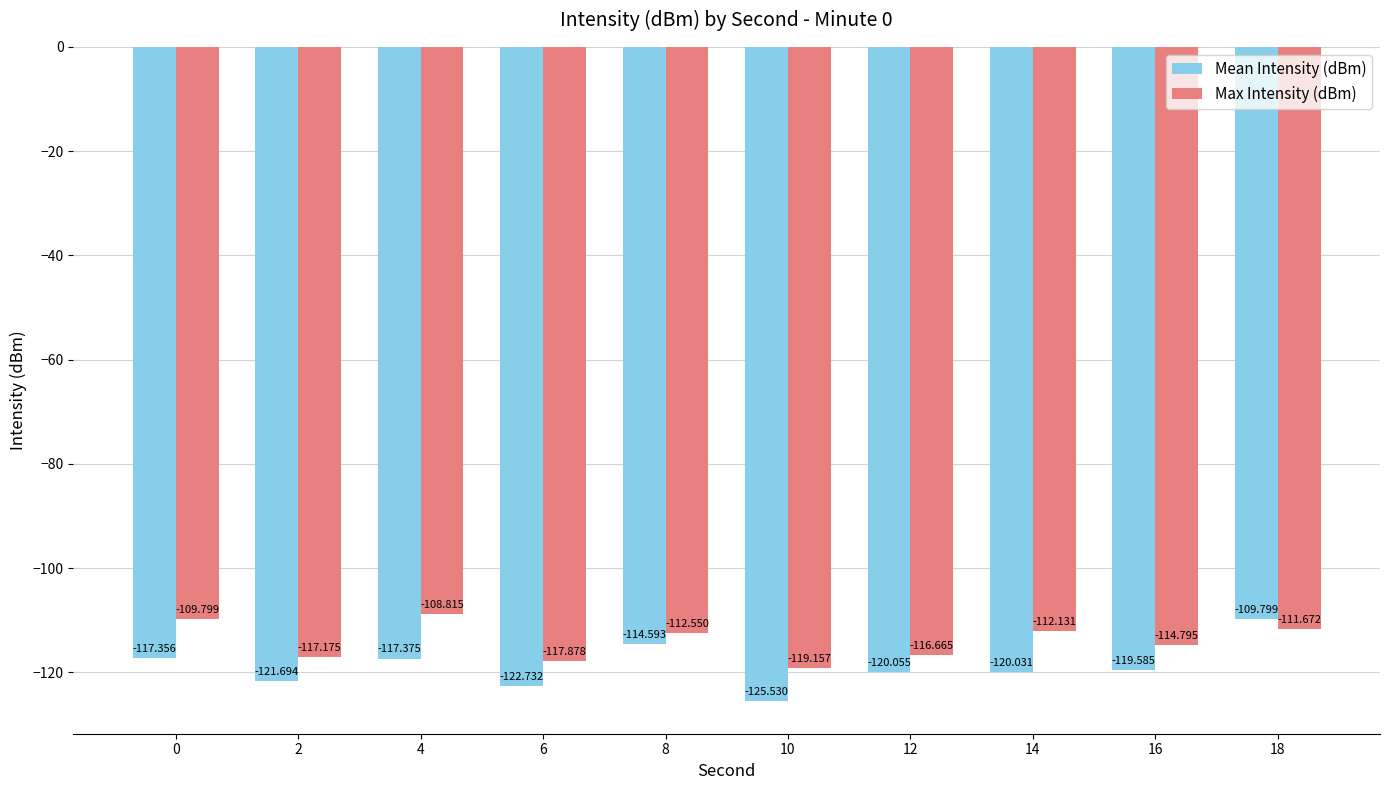

How many distinct data groups are displayed?

2